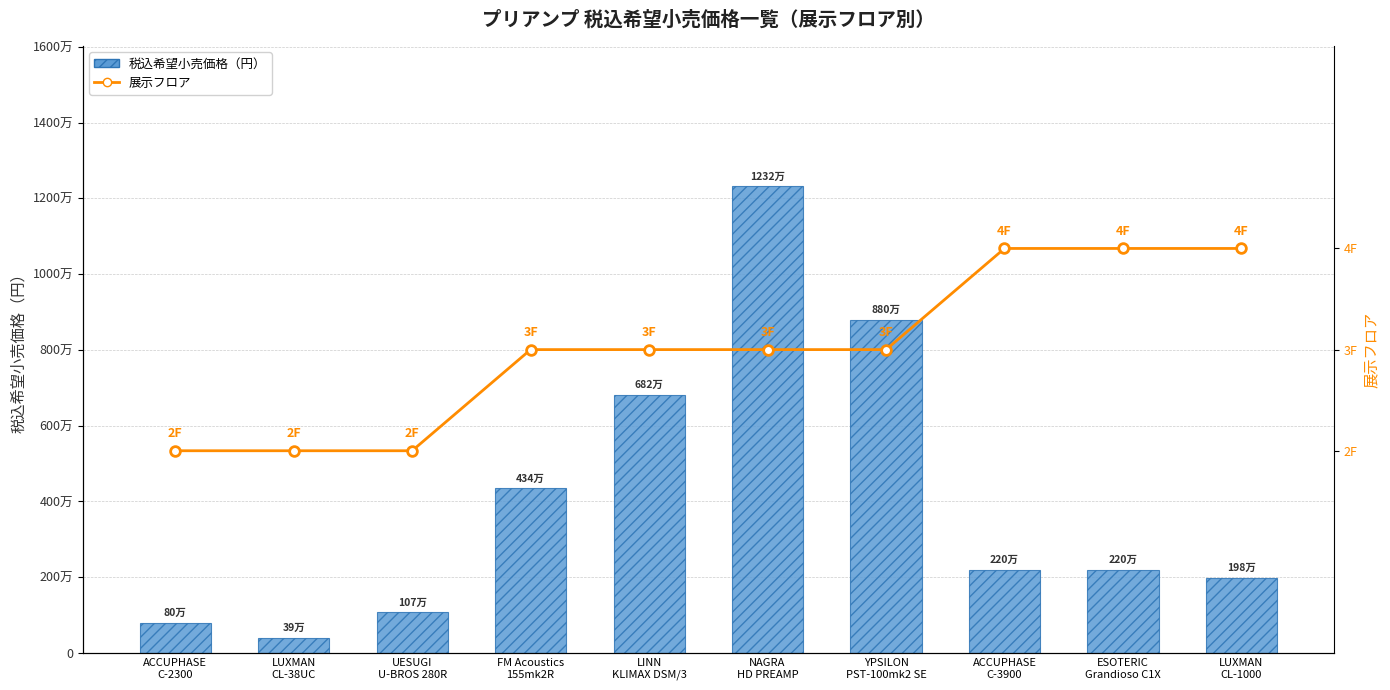

What is the label of the 10th bar from the left?

LUXMAN
CL-1000